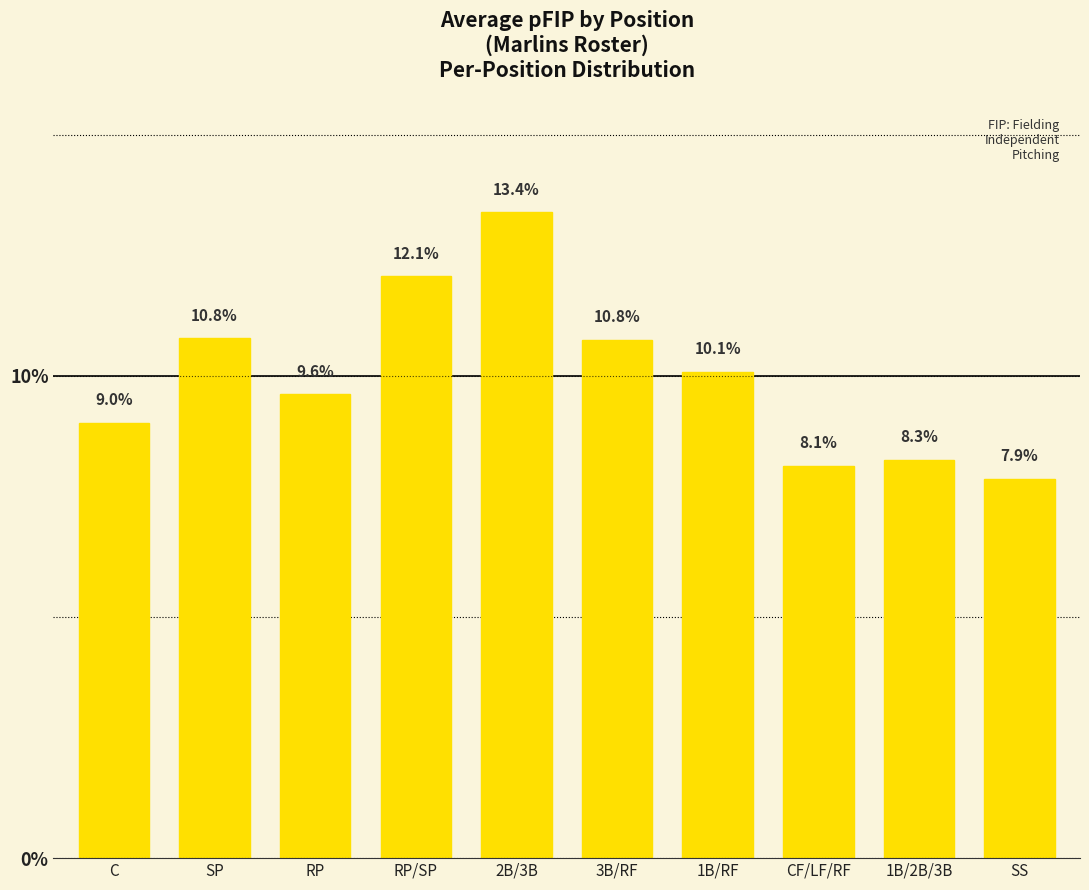

Which has a higher value, C or RP/SP?

RP/SP